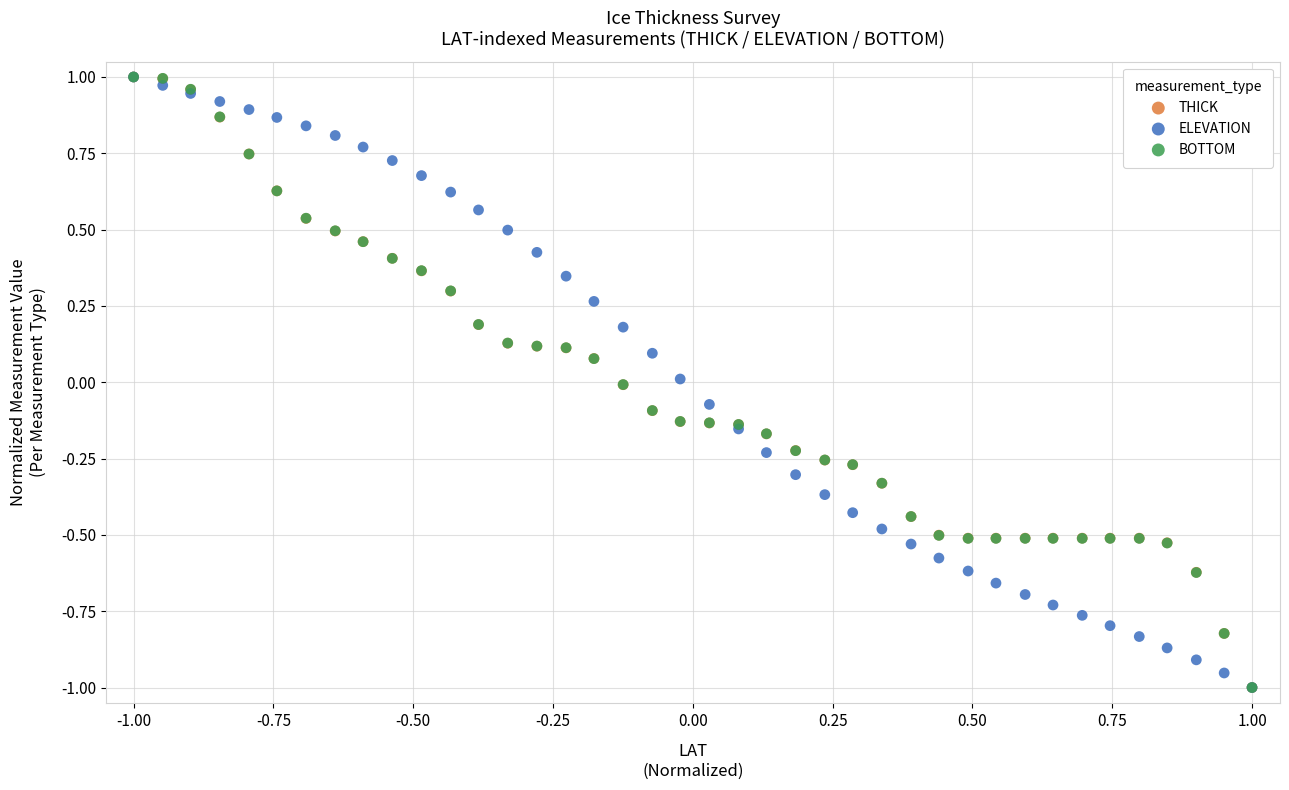

What are all the series names shown in the legend?

THICK, ELEVATION, BOTTOM